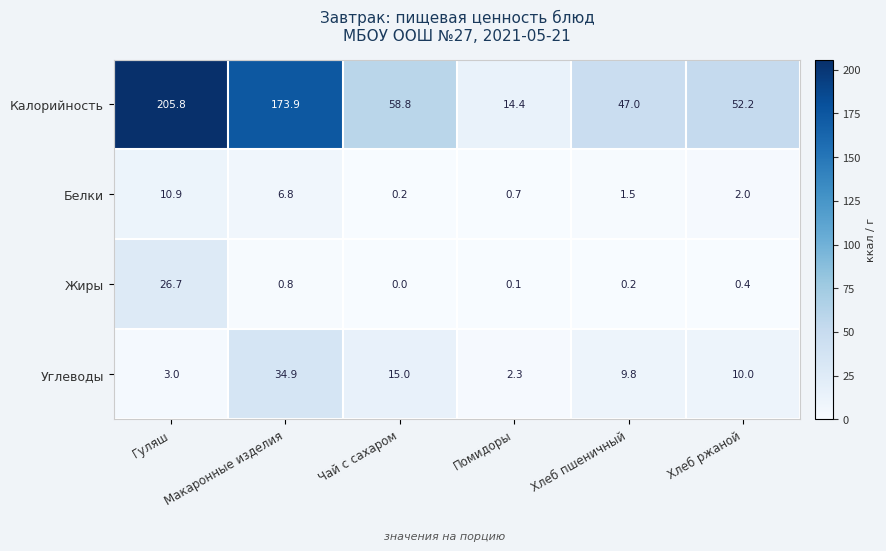

Count the number of categories in the chart.

6